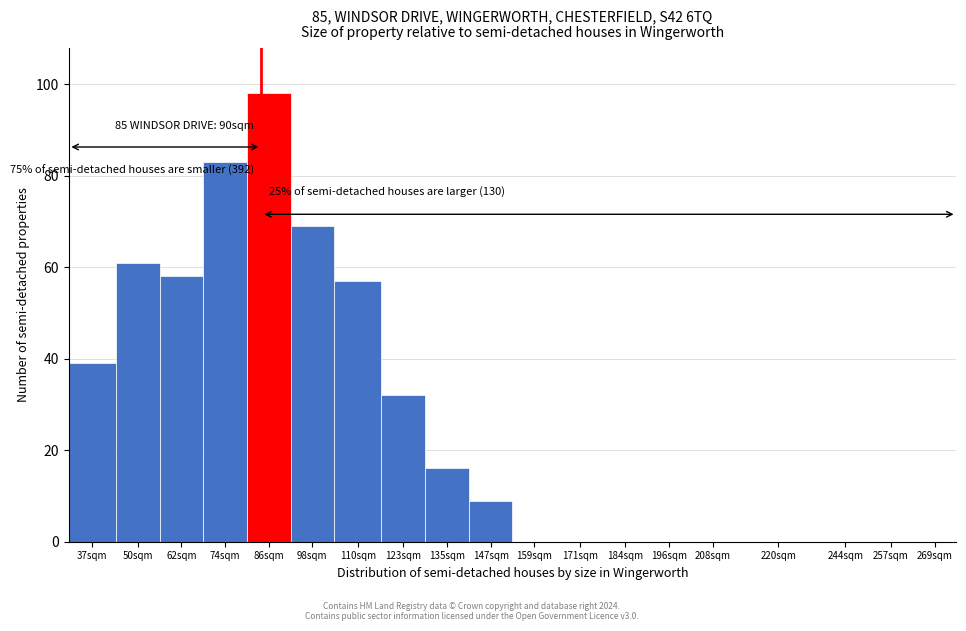

Reading left to right, extract all data points from this chart.

37sqm=39	50sqm=61	62sqm=58	74sqm=83	86sqm=98	98sqm=69	110sqm=57	123sqm=32	135sqm=16	147sqm=9	159sqm=0	171sqm=0	184sqm=0	196sqm=0	208sqm=0	220sqm=0	244sqm=0	257sqm=0	269sqm=0